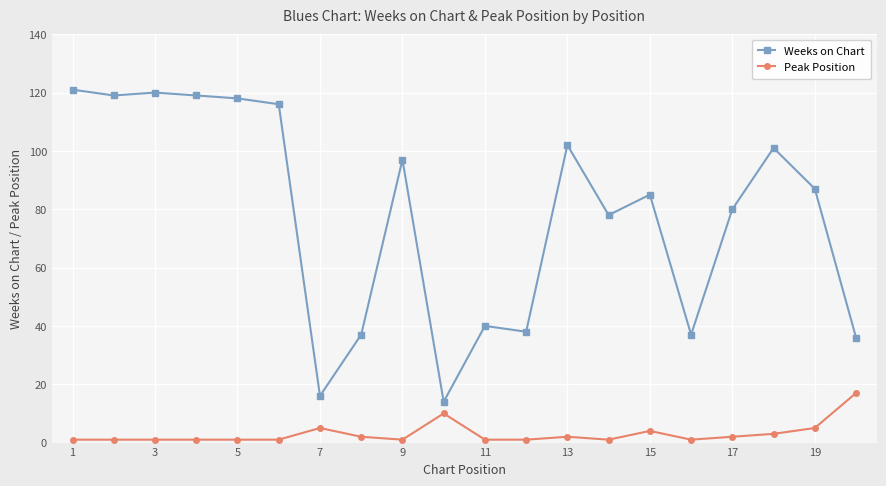

What is the maximum value shown in the chart?

121